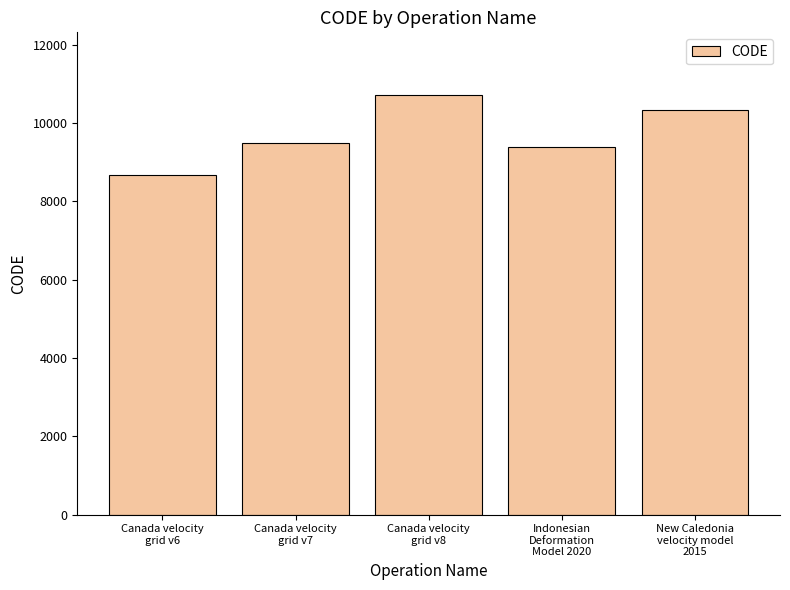

What is the minimum value shown in the chart?

8676